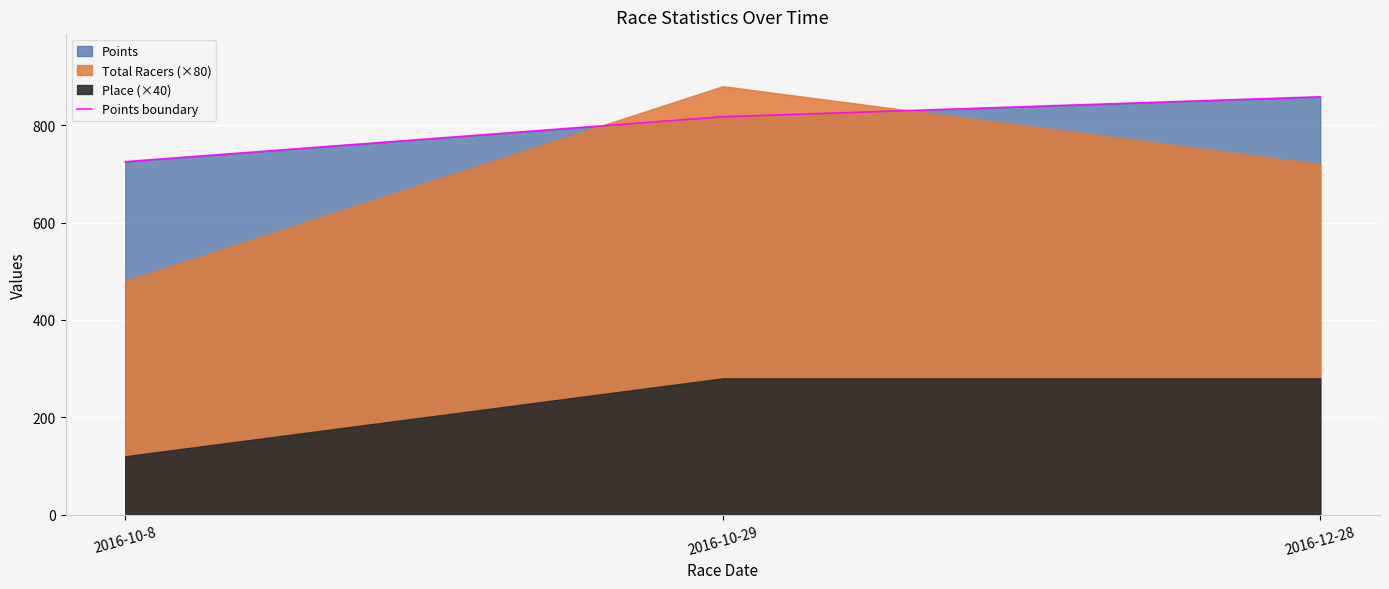

What is the maximum value shown in the chart?

858.2